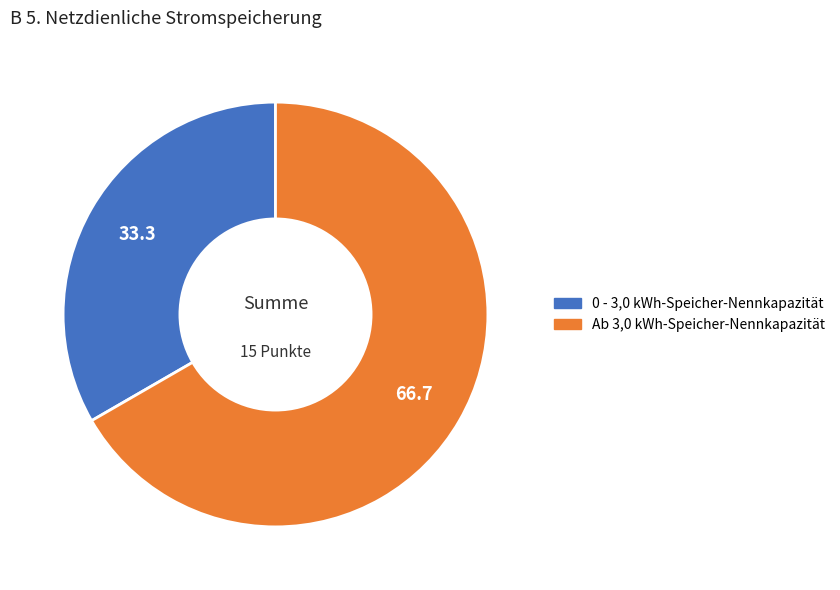

Is there any slice that represents more than half of the pie?

Yes